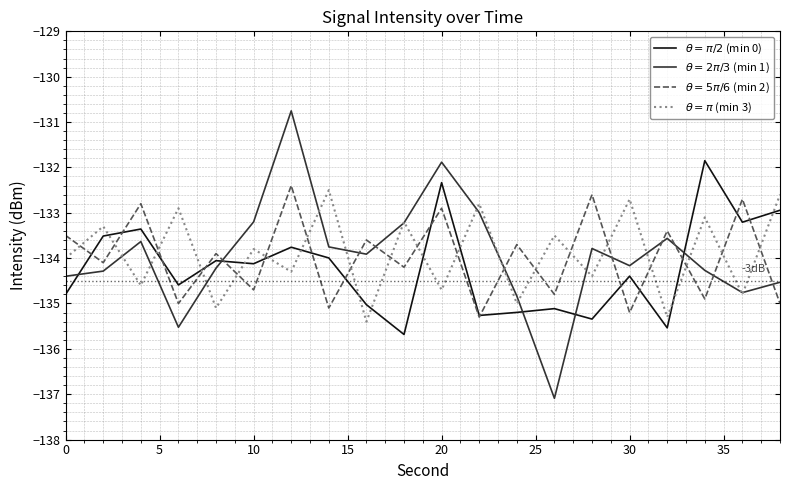

What is the smallest value displayed?

-137.1